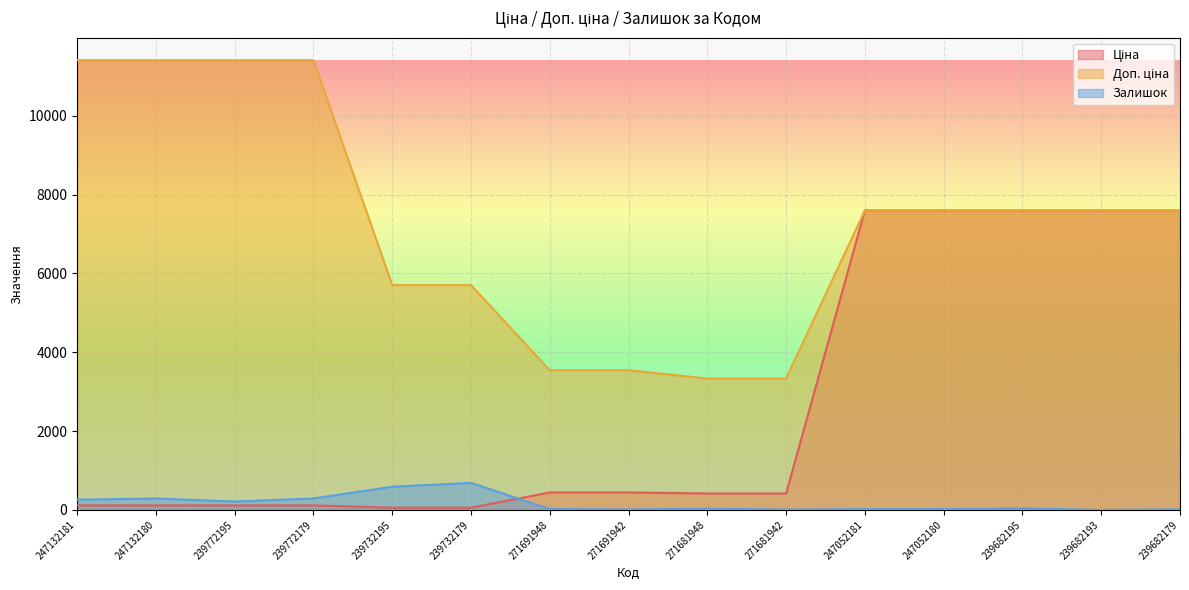

Is it true that Залишок equals 376.4 at 239682193?

False